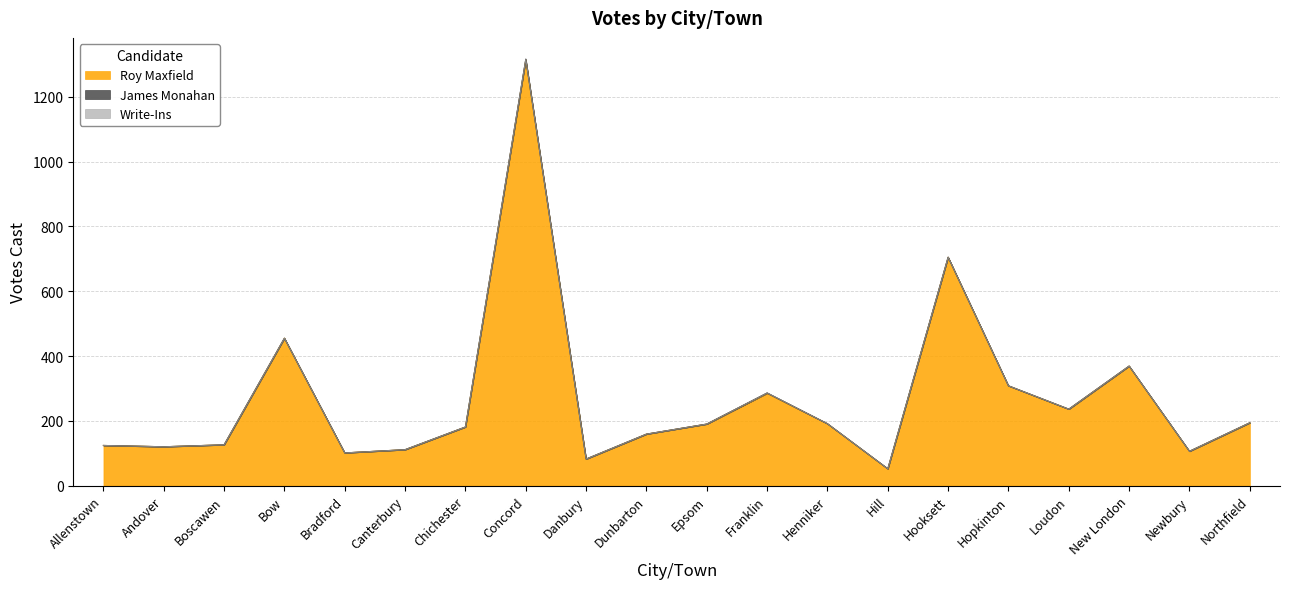

Between Bradford and Loudon, which is larger?

Loudon